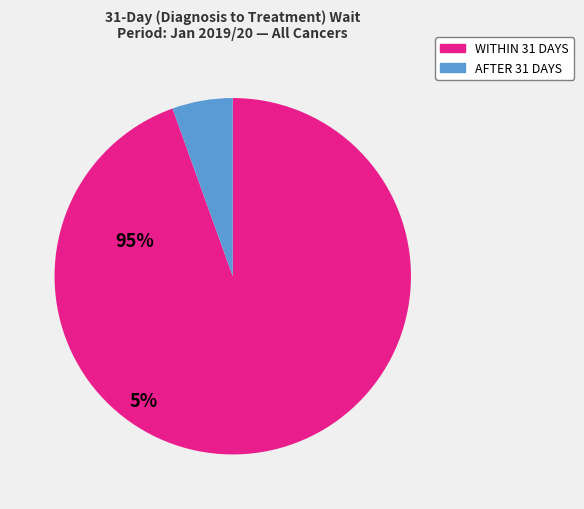

Is there a majority slice in this chart?

Yes